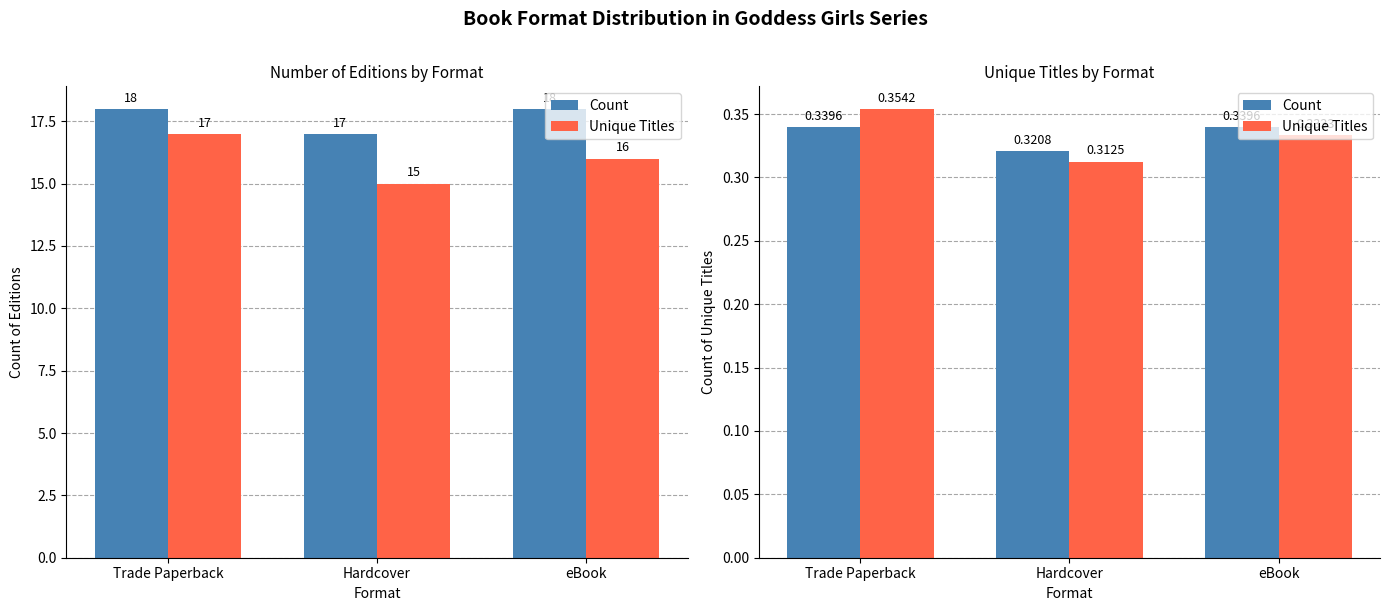

Reading left to right, extract all data points from this chart.

Count: Trade Paperback=0.3	Hardcover=0.3	eBook=0.3
Unique Titles: Trade Paperback=0.4	Hardcover=0.3	eBook=0.3